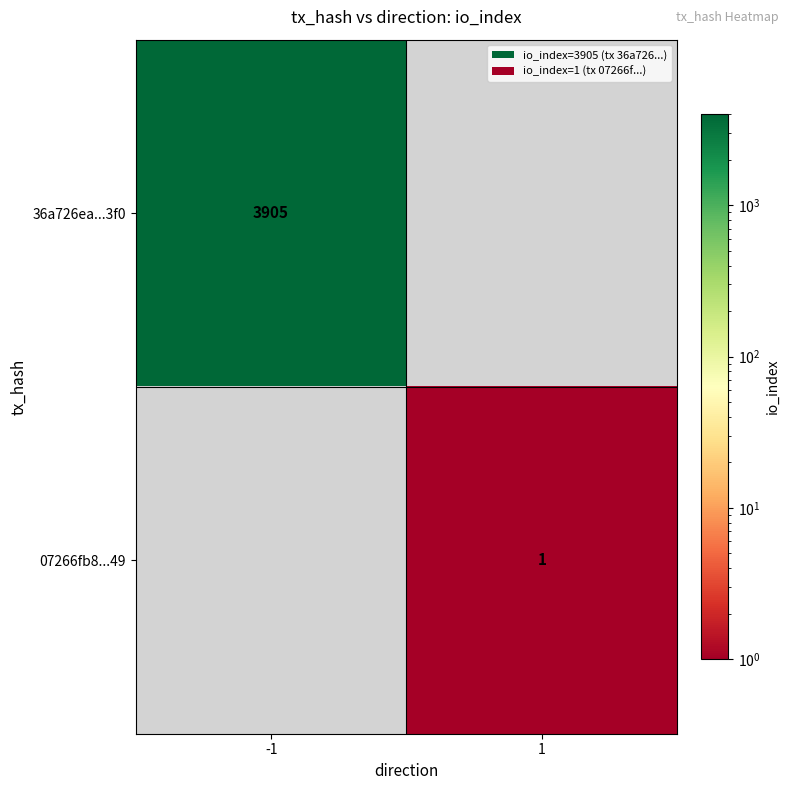

Is the value of 07266fb8...49 at 1 greater than the value of 36a726ea...3f0 at -1?

No